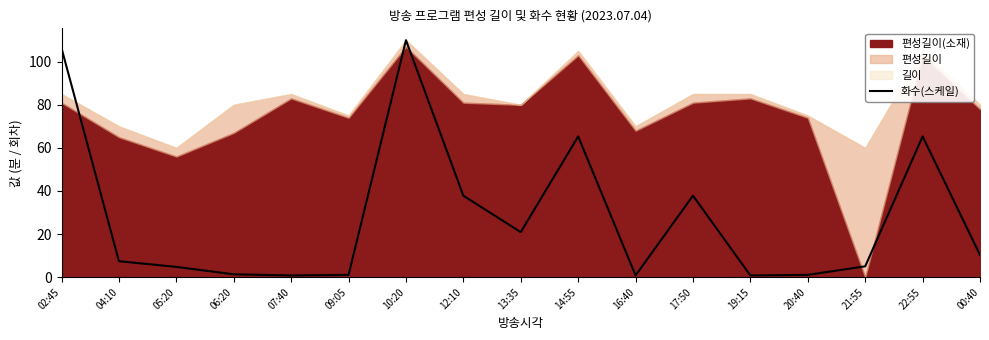

How many categories are shown in the chart?

17